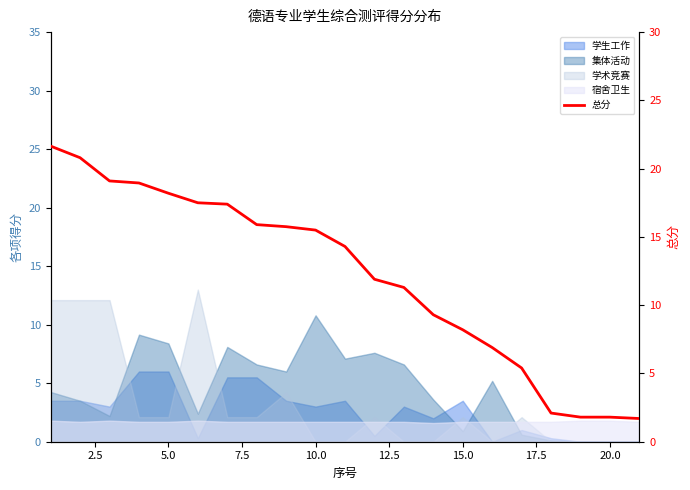

Reading left to right, what are all the values shown in this chart?

21.6	20.8	19.1	18.9	18.2	17.5	17.4	15.9	15.8	15.5	14.3	11.9	11.3	9.3	8.2	6.9	5.4	2.1	1.8	1.8	1.7